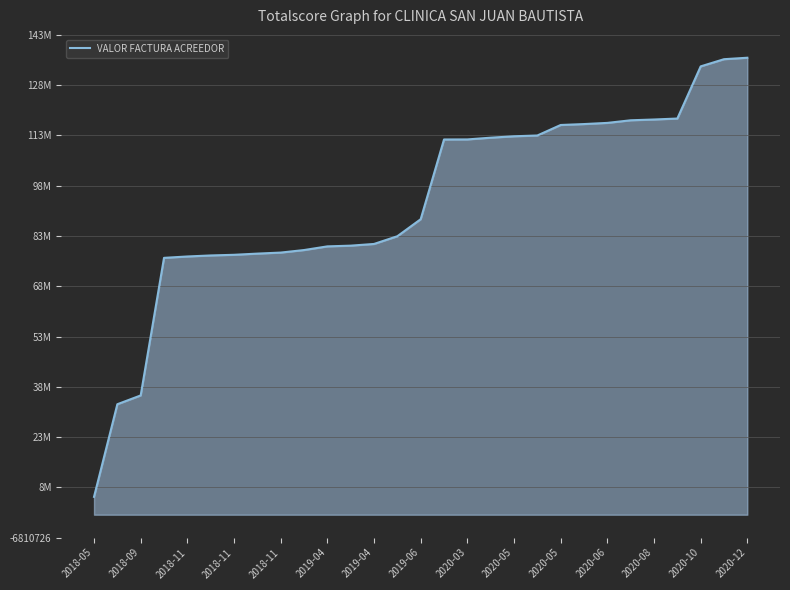

True or false: the data has more than 2 interior local peaks.

False